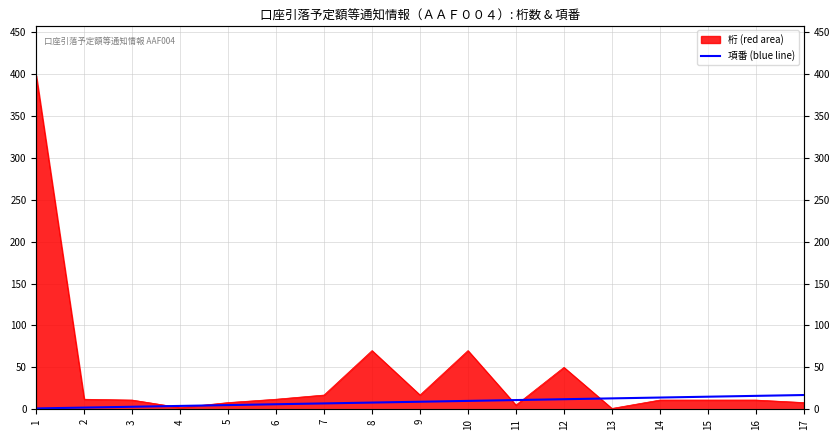

How many lines are shown in the chart?

1